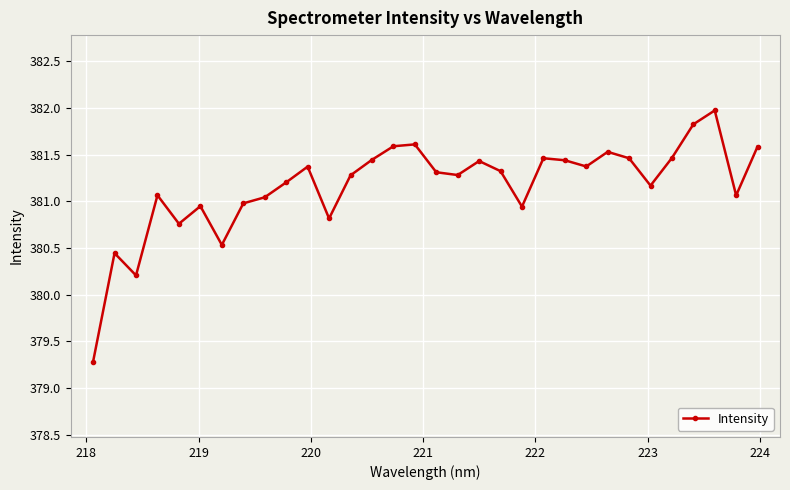

What is the smallest value displayed?

379.3